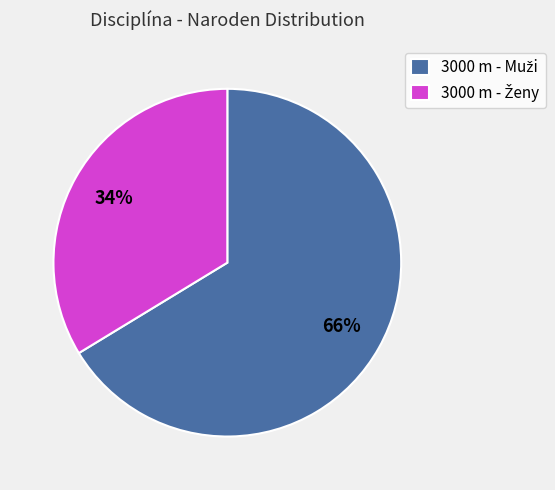

To the nearest percent, what is the average slice percentage?

50%